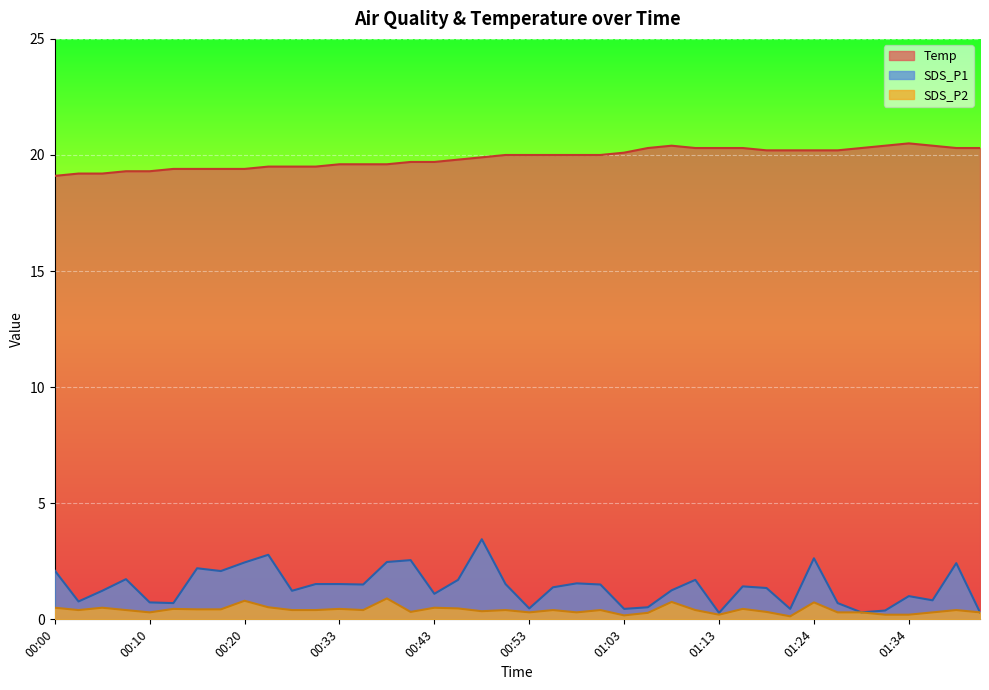

What is the label of the 15th point from the left?

00:38